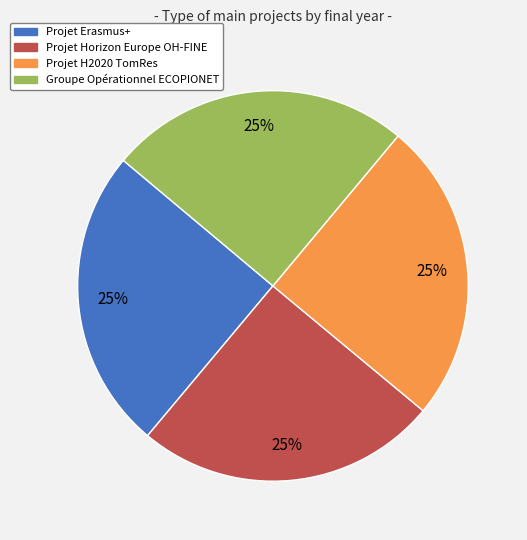

Approximately how many times larger is the value at Projet H2020 TomRes compared to Groupe Opérationnel ECOPIONET?

1.0